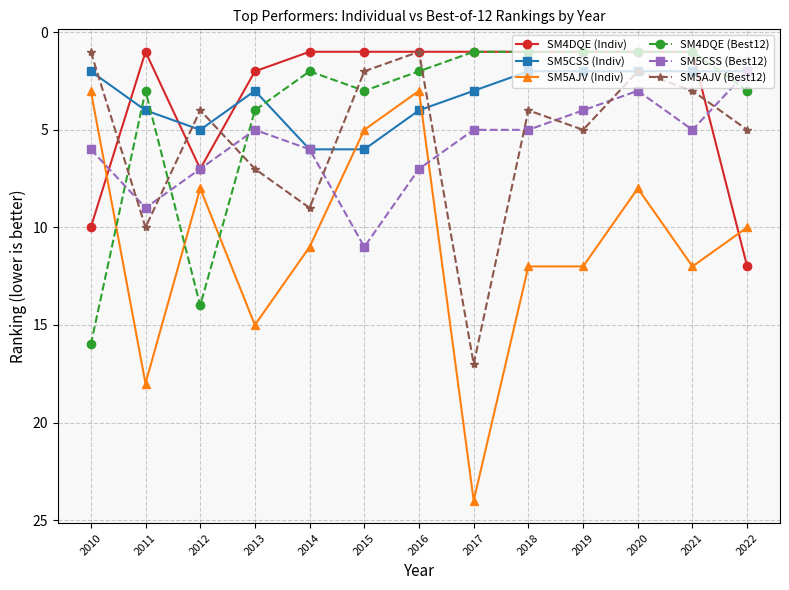

Reading left to right, extract all data points from this chart.

SM4DQE (Indiv): 2010=10	2011=1	2012=7	2013=2	2014=1	2015=1	2016=1	2017=1	2018=1	2019=1	2020=1	2021=1	2022=12
SM5CSS (Indiv): 2010=2	2011=4	2012=5	2013=3	2014=6	2015=6	2016=4	2017=3	2018=2	2019=2	2020=2	2021=2	2022=2
SM5AJV (Indiv): 2010=3	2011=18	2012=8	2013=15	2014=11	2015=5	2016=3	2017=24	2018=12	2019=12	2020=8	2021=12	2022=10
SM4DQE (Best12): 2010=16	2011=3	2012=14	2013=4	2014=2	2015=3	2016=2	2017=1	2018=1	2019=1	2020=1	2021=1	2022=3
SM5CSS (Best12): 2010=6	2011=9	2012=7	2013=5	2014=6	2015=11	2016=7	2017=5	2018=5	2019=4	2020=3	2021=5	2022=2
SM5AJV (Best12): 2010=1	2011=10	2012=4	2013=7	2014=9	2015=2	2016=1	2017=17	2018=4	2019=5	2020=2	2021=3	2022=5